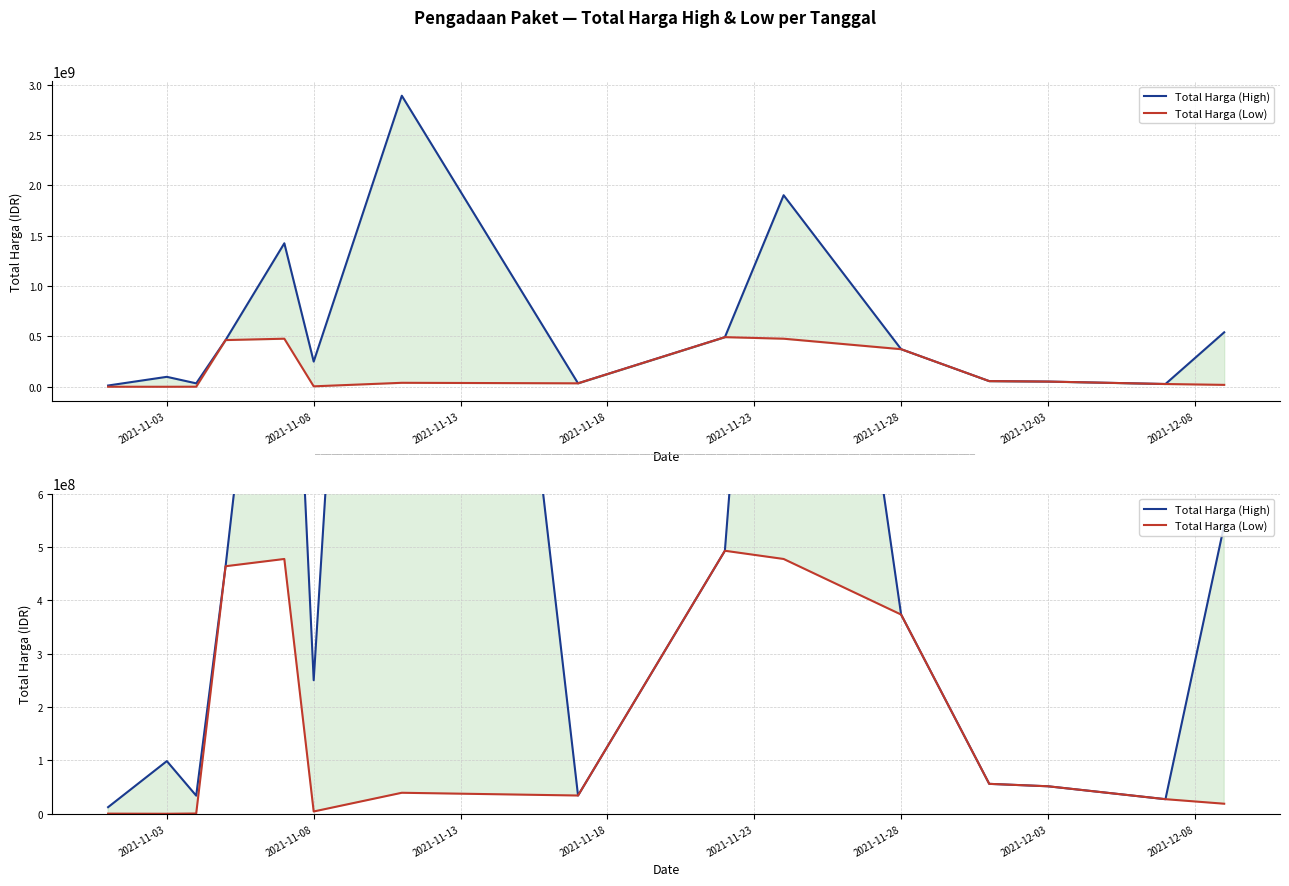

How many interior local peaks does the Total Harga (High) series have?

4